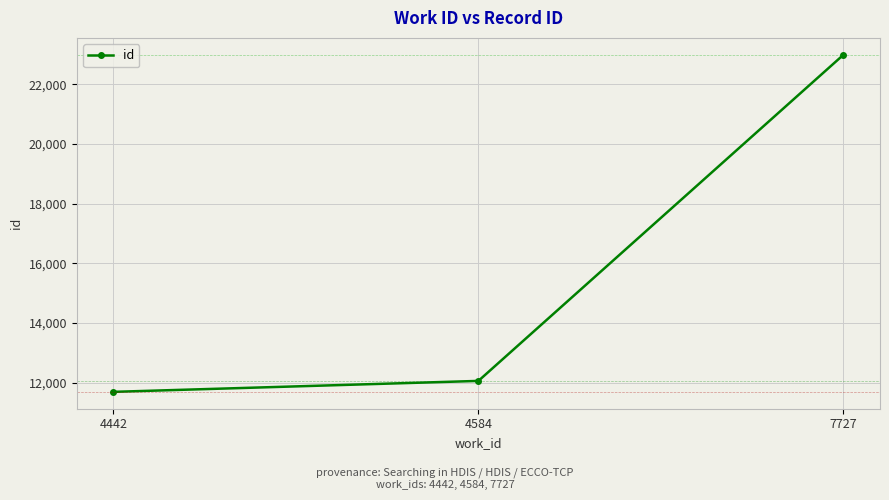

The value at 4442 is 11696. True or false?

True